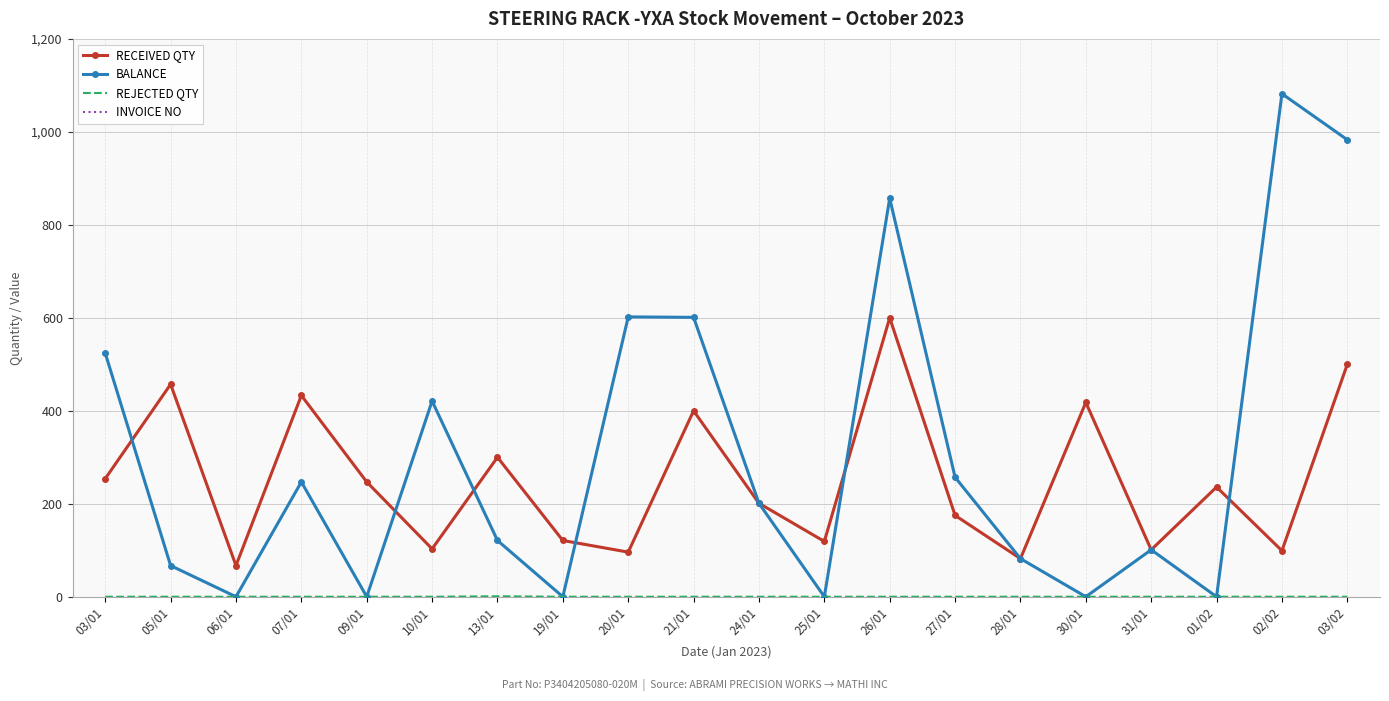

List the series in order of their peak value, highest first.

INVOICE NO, BALANCE, RECEIVED QTY, REJECTED QTY